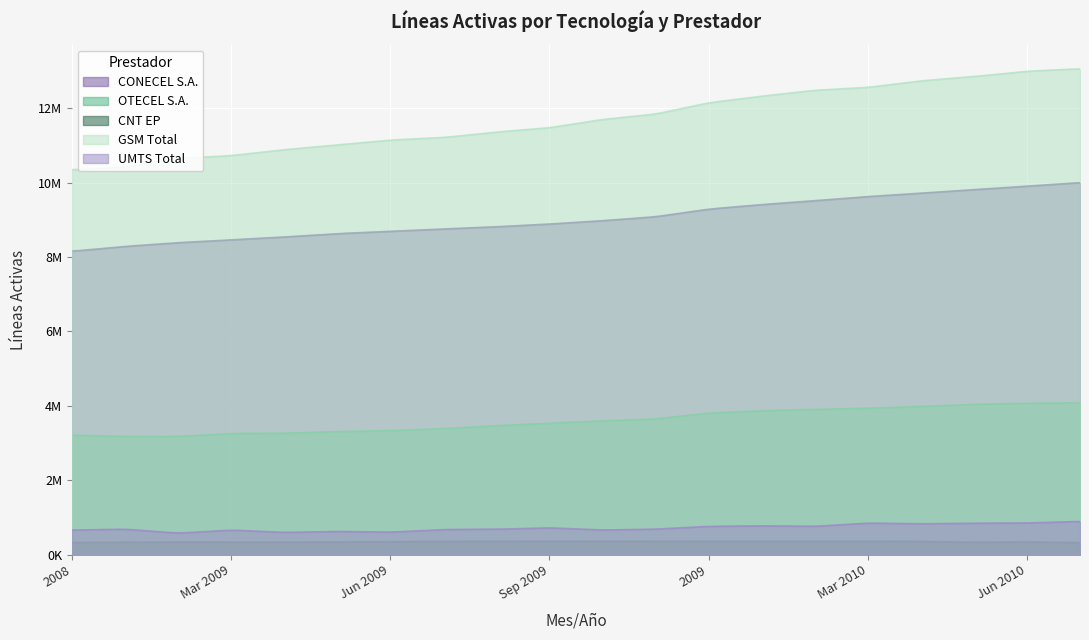

Is it true that CONECEL S.A. equals 1900137 at Abr 2009?

False